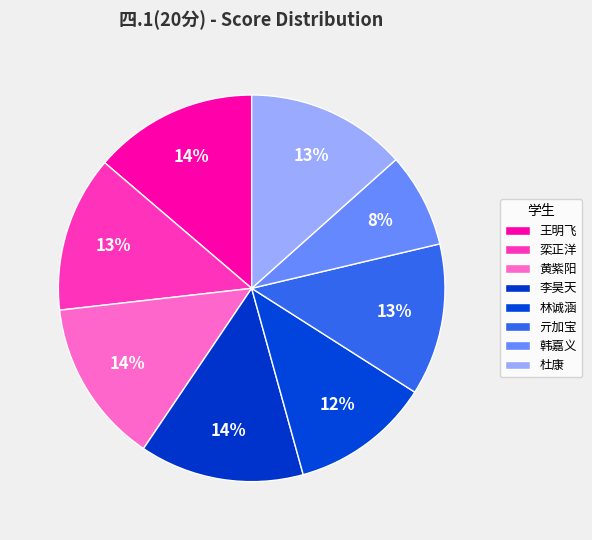

Count the number of slices in the pie.

8